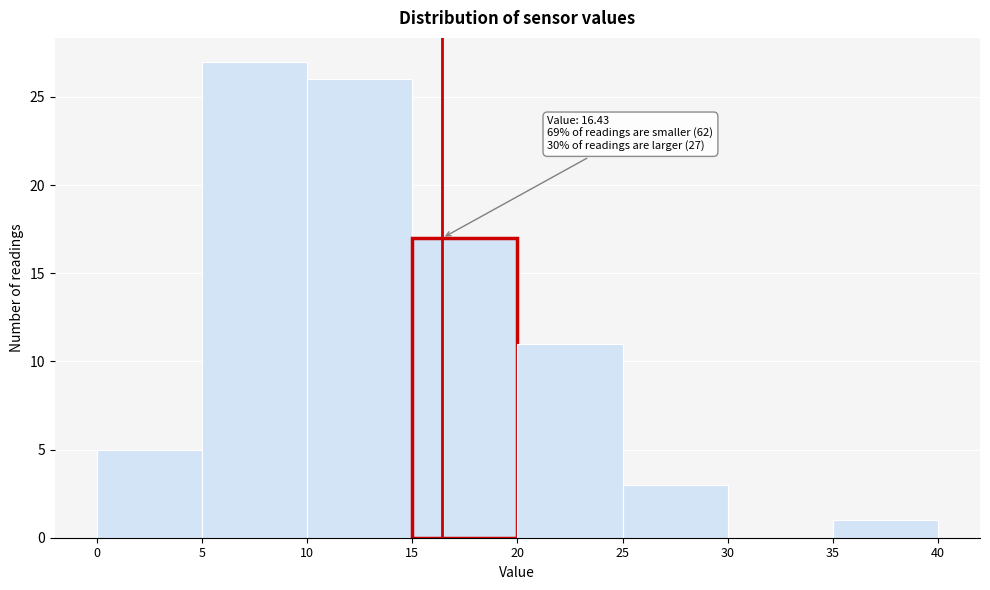

Over which range of the x-axis is the bar tallest?

5 to 10